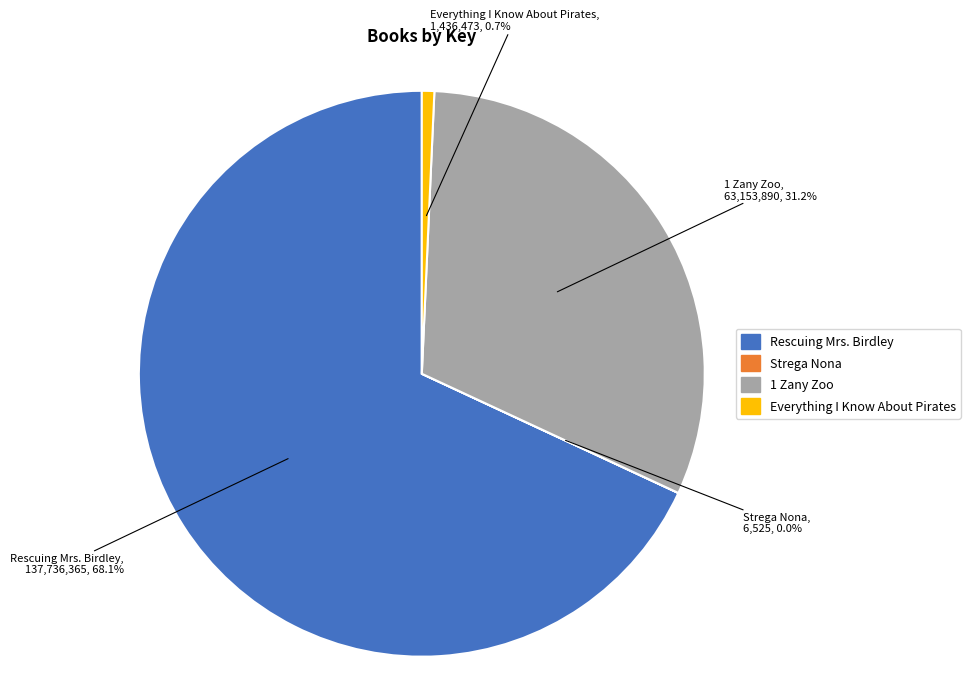

Is 1 Zany Zoo the majority of the pie?

No